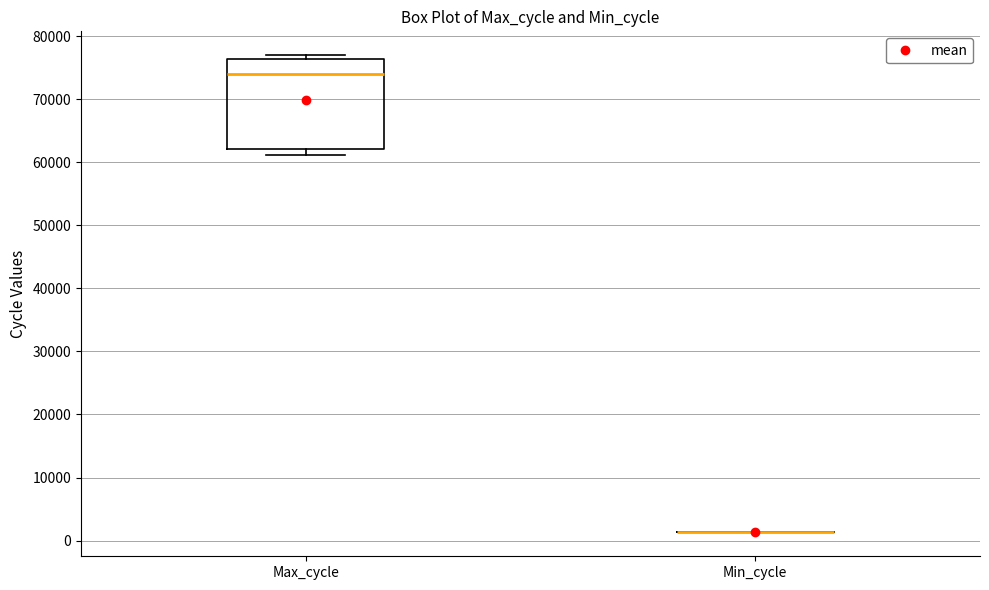

Where is the lower edge of the box for Max_cycle on the y-axis? The values are not printed on the chart, so give them approximately, as read against the axis.

62000